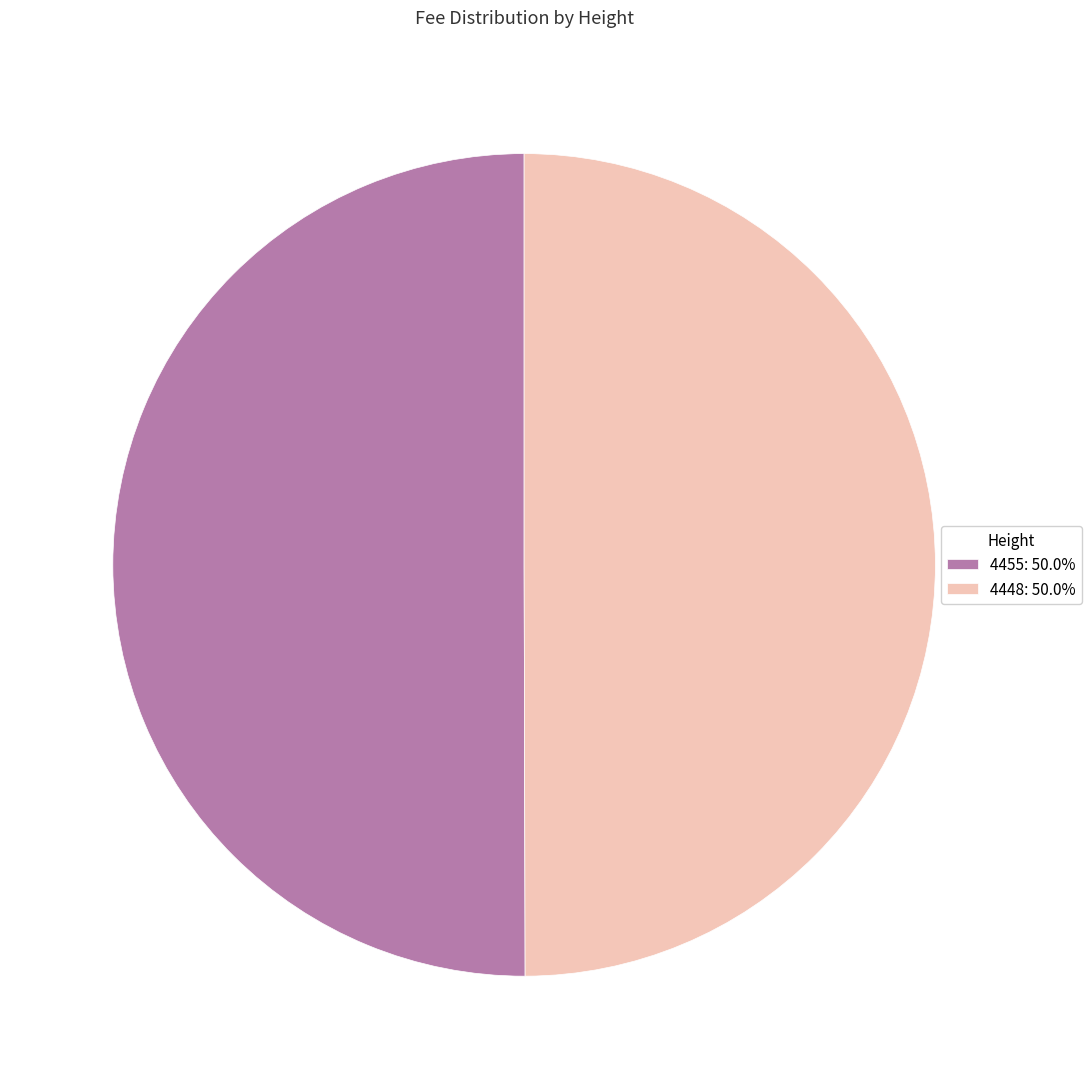

Approximately how many times larger is the value at 4455: 50.0% compared to 4448: 50.0%?

1.0